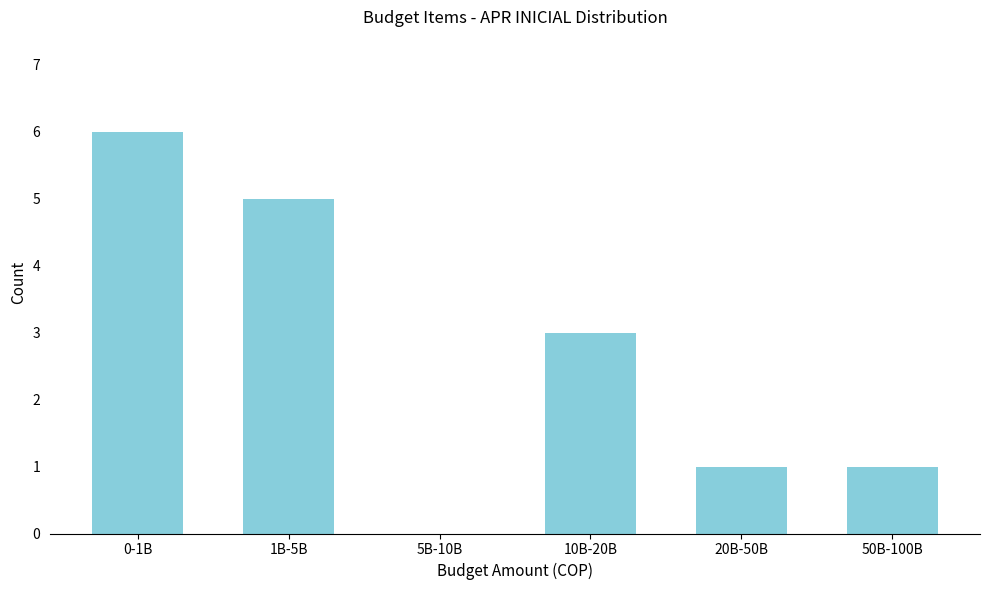

Reading right to left, extract all data points from this chart.

50B-100B=1	20B-50B=1	10B-20B=3	5B-10B=0	1B-5B=5	0-1B=6